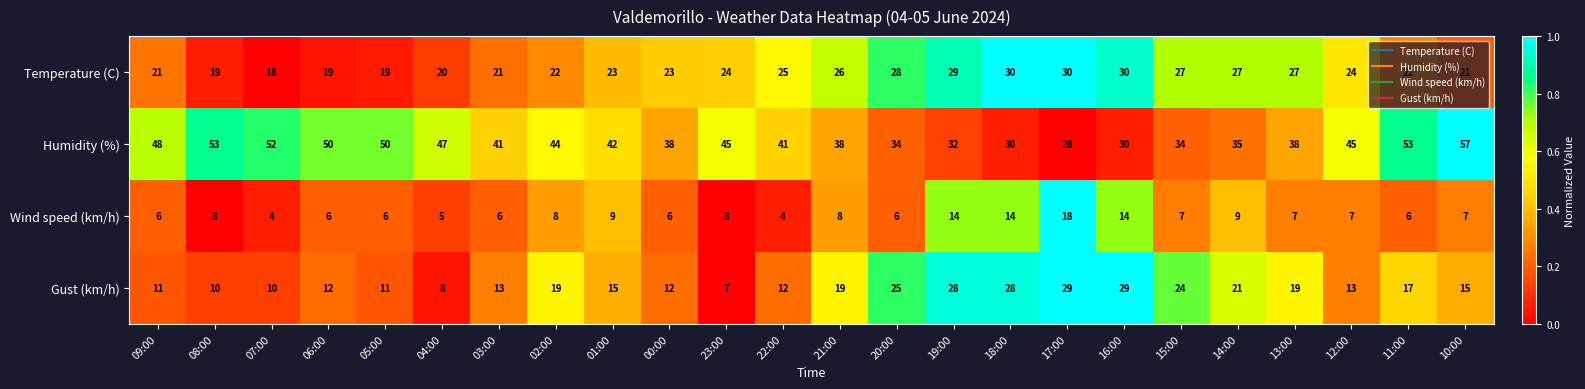

The value of Gust (km/h) at 10:00 is 22. True or false?

False